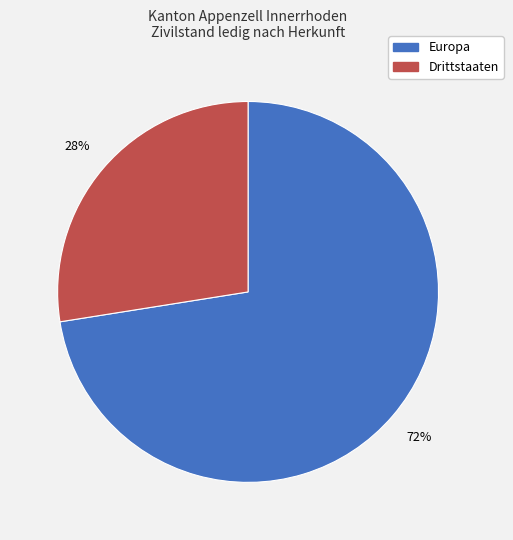

To the nearest percent, what is the average slice percentage?

50%